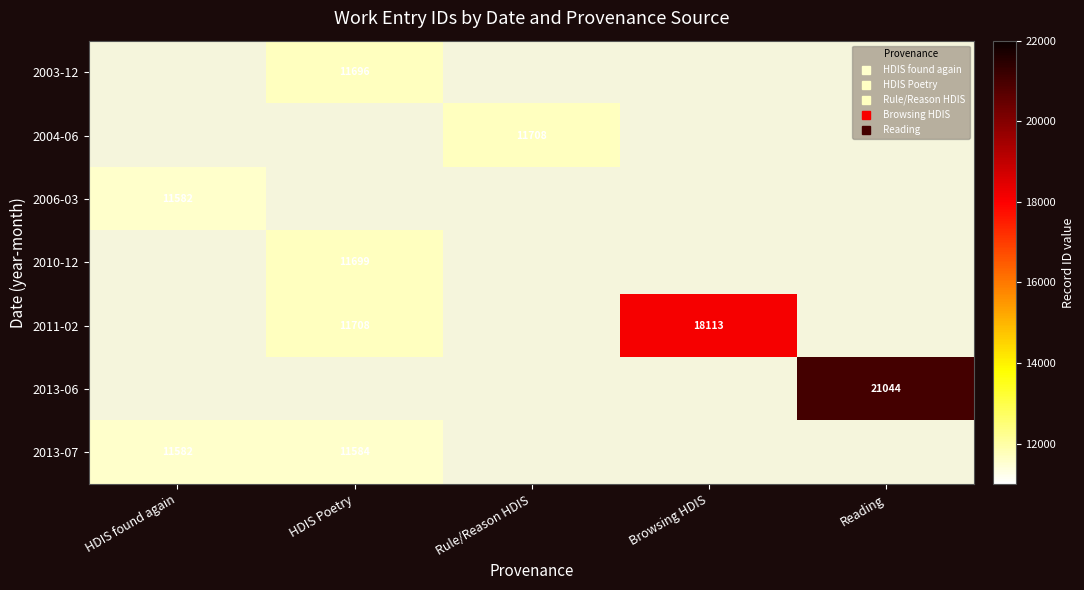

How many positive values does the 2006-03 series have?

1